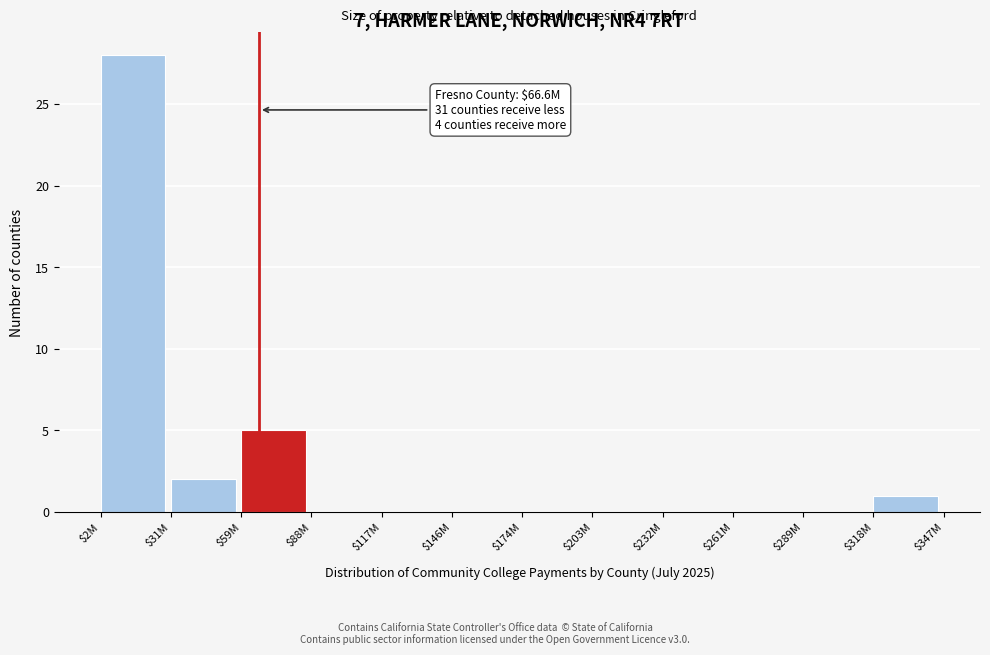

Which label corresponds to the largest value in the chart?

$2M